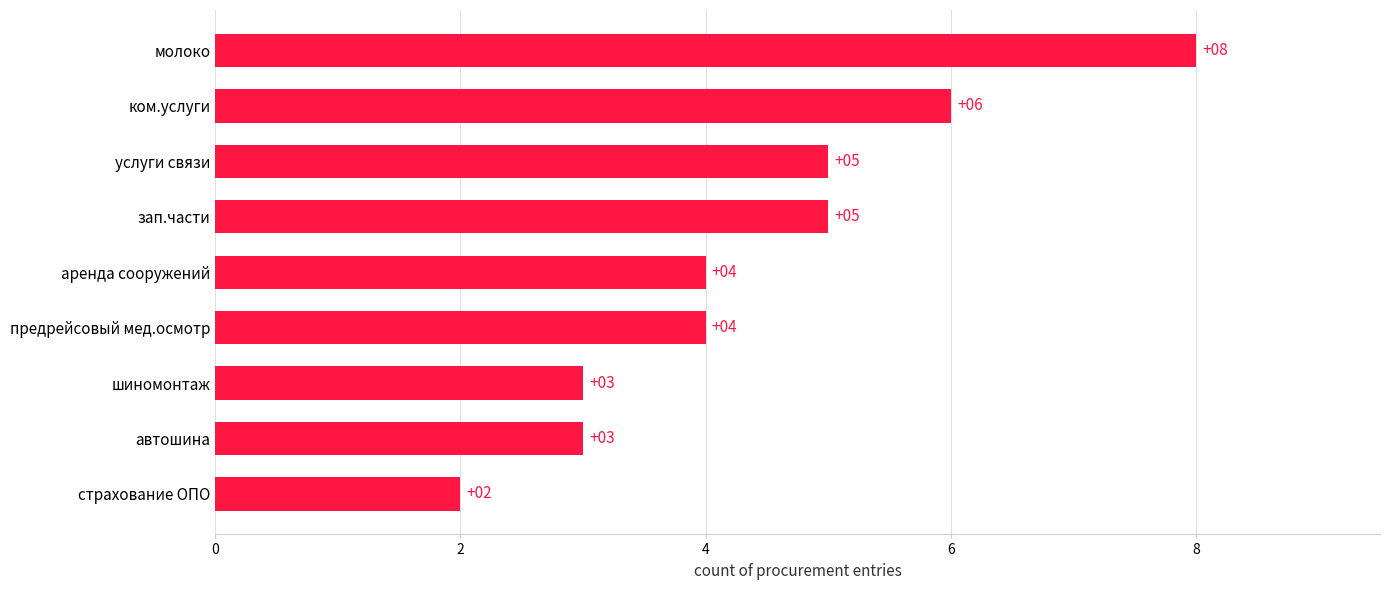

Reading bottom to top, transcribe all the data shown in this chart.

2	3	3	4	4	5	5	6	8